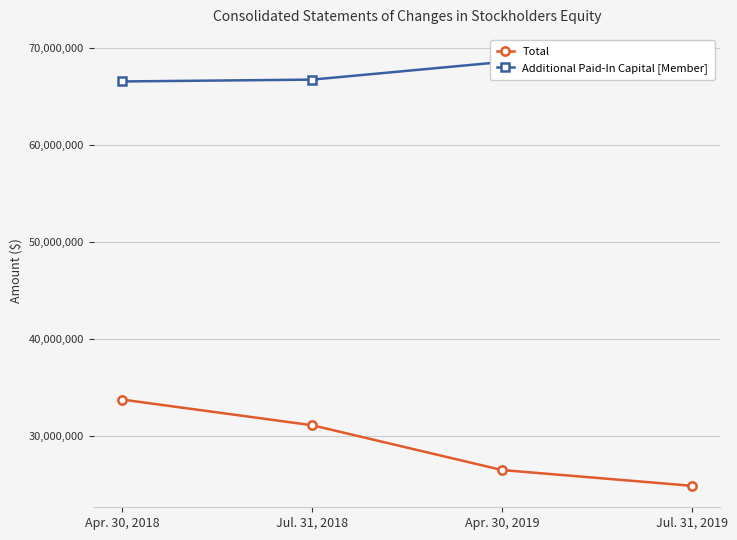

At which label does Additional Paid-In Capital [Member] reach its minimum?

Apr. 30, 2018